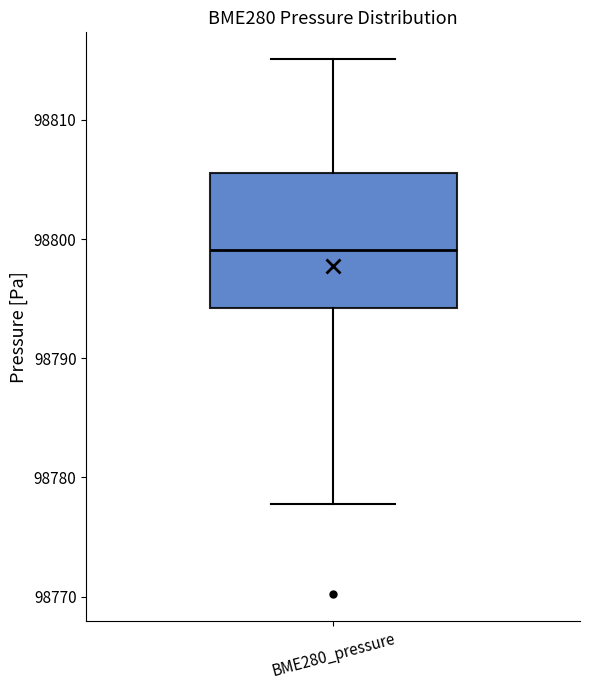

Read this box plot against the y-axis: the position of the median line, the range covered by the box, and the ends of both whiskers. The values are not printed on the chart, so give them approximately, as read against the axis.

median 98799, box 98794 to 98806, whiskers 98778 to 98815